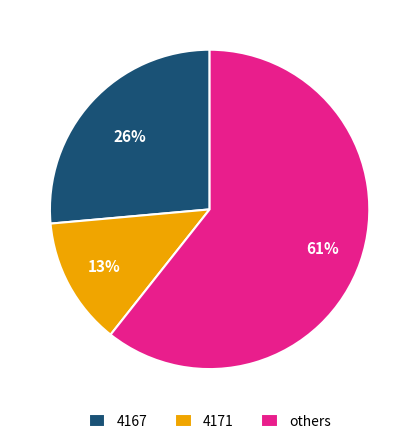

To the nearest percent, what is the average slice percentage?

33%